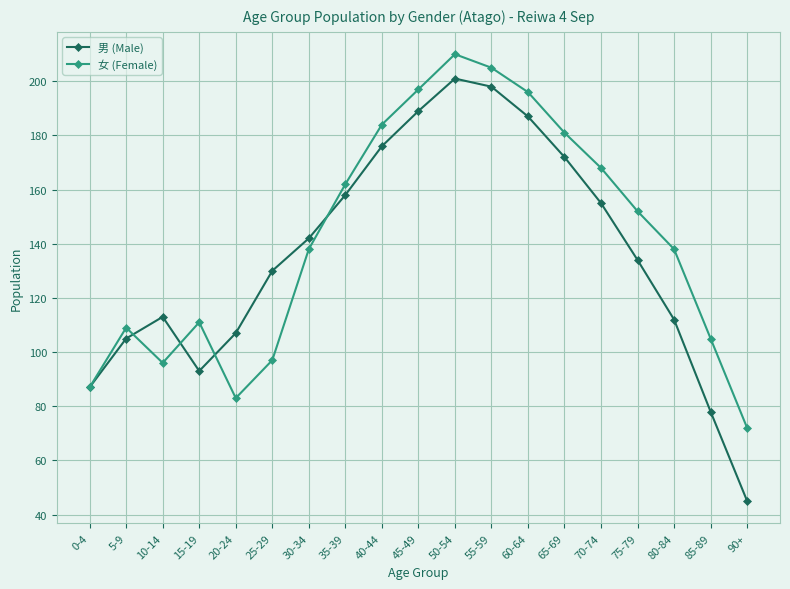

What is the label of the 8th point from the left?

35-39